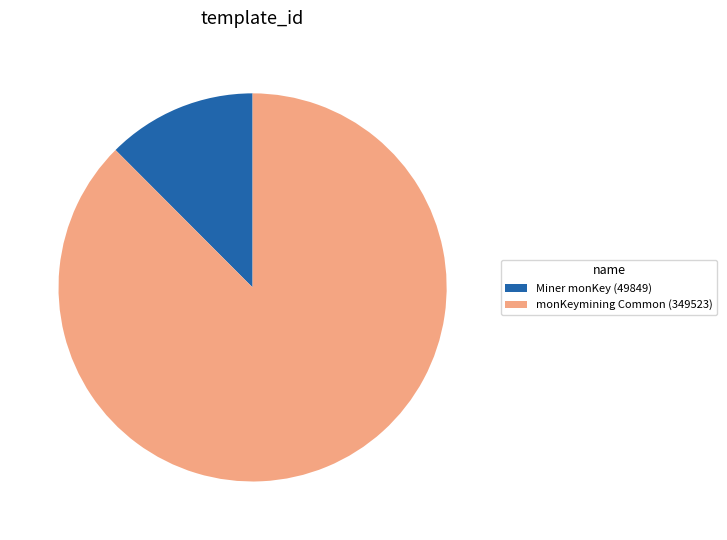

Is the sum of monKeymining Common (349523) and Miner monKey (49849) greater than half?

Yes